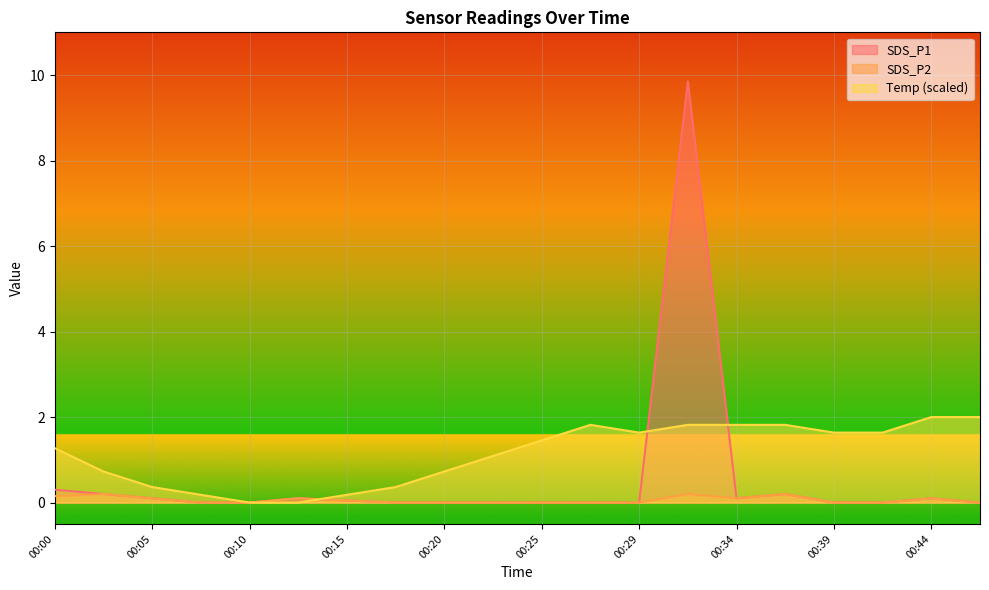

At which category is the sum across all series the highest?

00:32